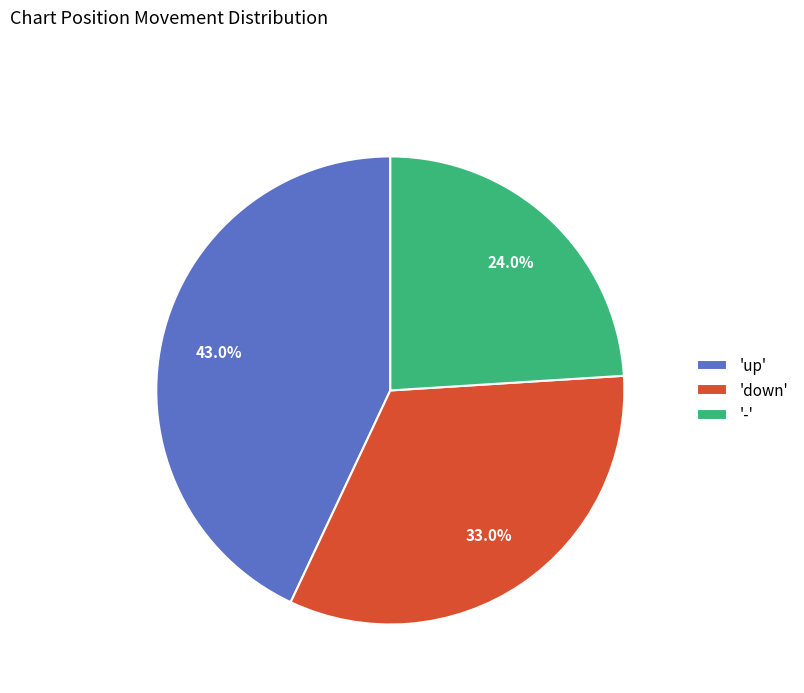

Combined, what portion of the pie is 'down' and '-'?

57.0%